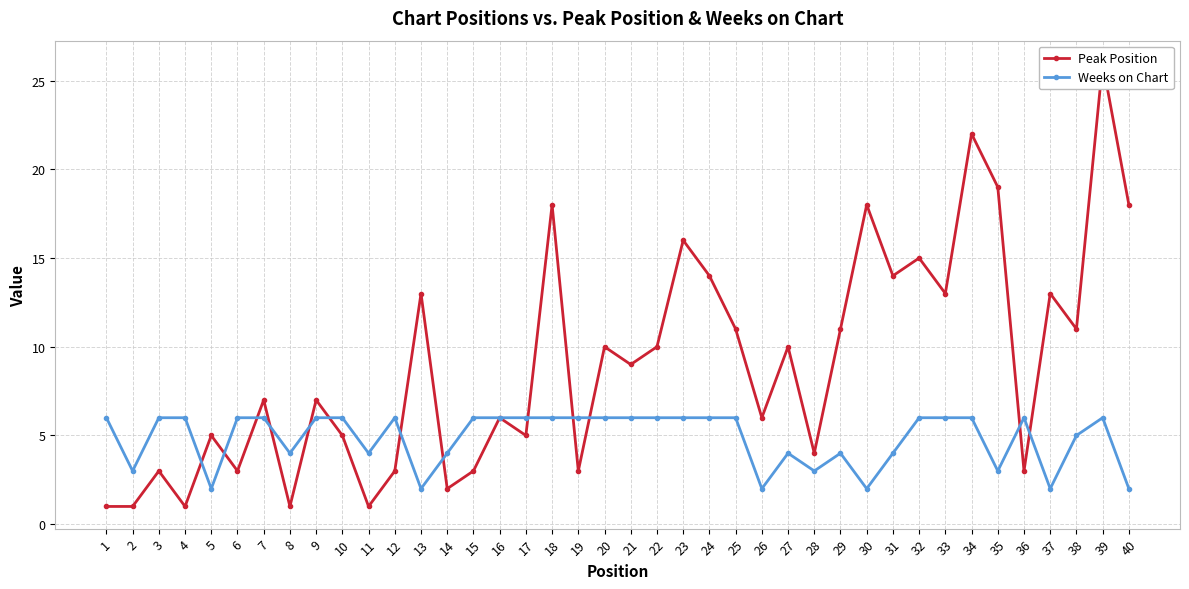

What is the average value of the Weeks on Chart series?

5